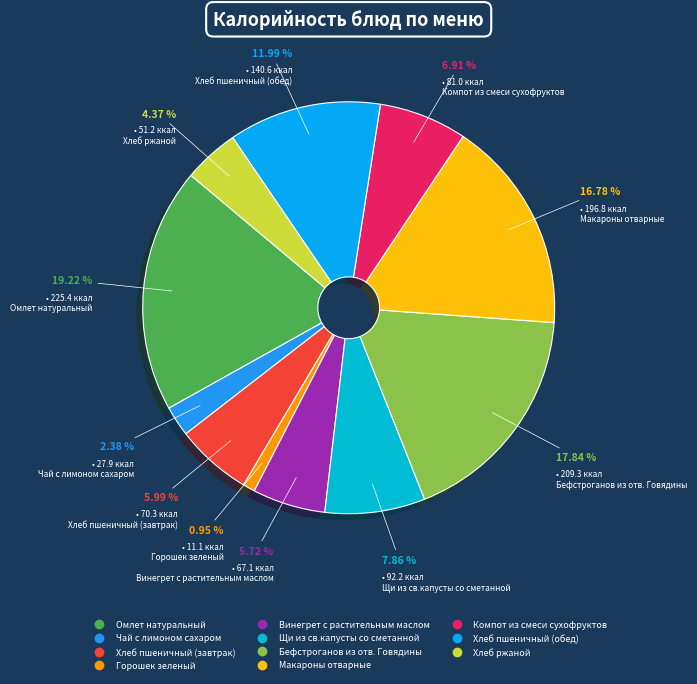

Does any single category account for the majority?

No